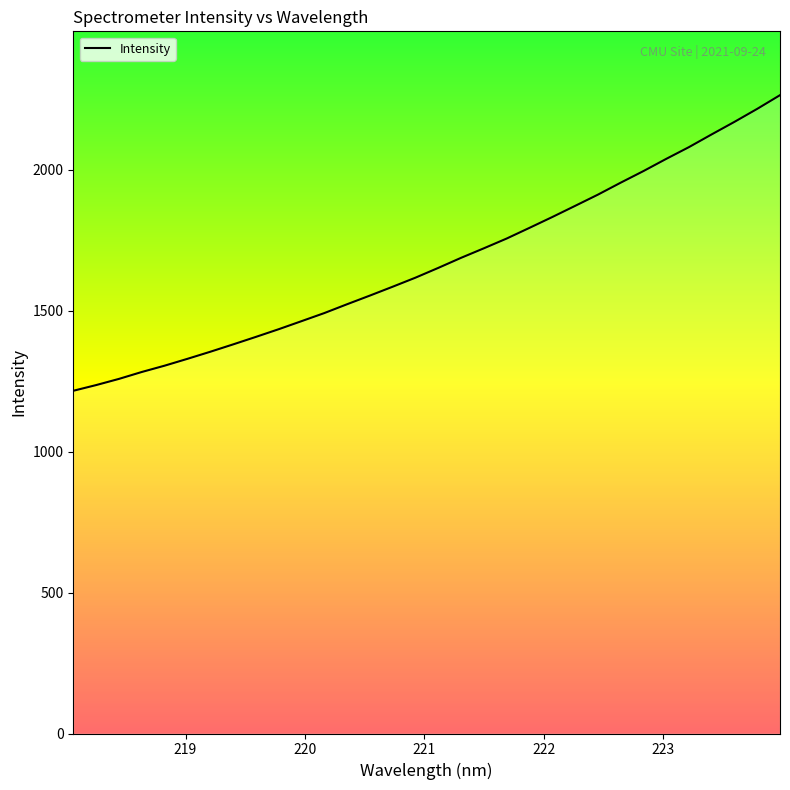

True or false: the data has more than 1 interior local peaks.

False